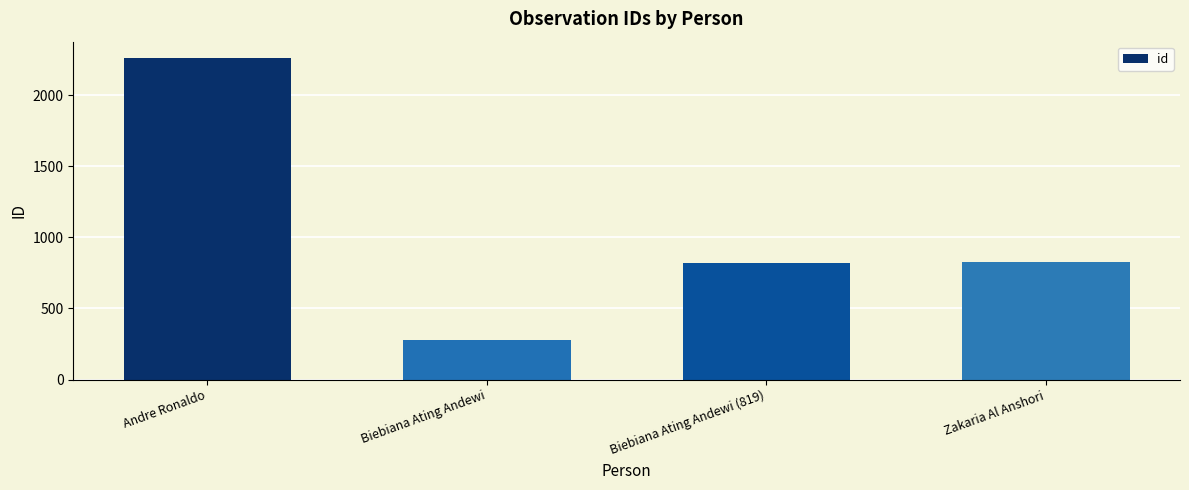

What is the change in value from Biebiana Ating Andewi to Zakaria Al Anshori?

+552